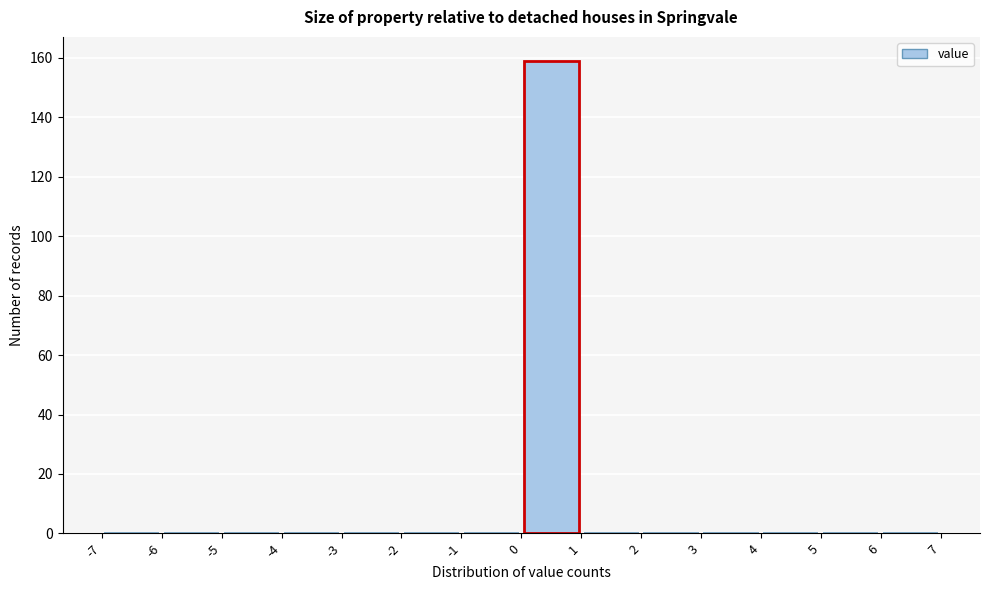

Reading left to right, list every bar in this chart as the range it spans on the x-axis followed by its height. The values are not printed on the chart, so give them approximately, as read against the axis.

-7 to -6: 0
-6 to -5: 0
-5 to -4: 0
-4 to -3: 0
-3 to -2: 0
-2 to -1: 0
-1 to 0: 0
0 to 1: 160
1 to 2: 0
2 to 3: 0
3 to 4: 0
4 to 5: 0
5 to 6: 0
6 to 7: 0